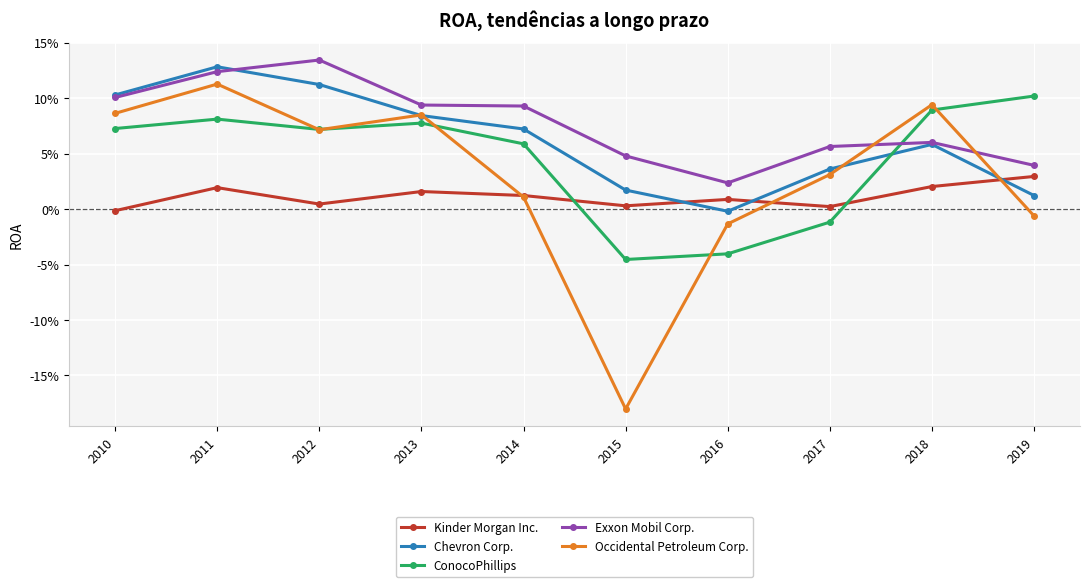

Is this an area chart (filled region under the line)?

No